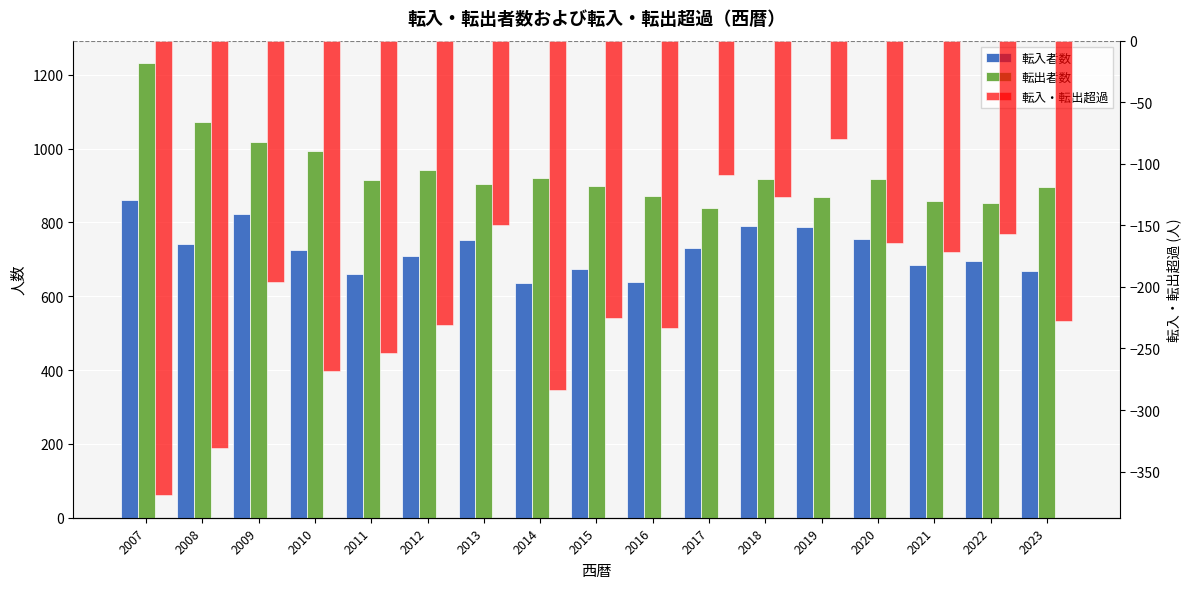

Reading left to right, list all the values displayed in this chart.

転入者数: 862	742	822	725	661	710	753	637	675	638	730	790	789	755	686	696	669
転出者数: 1231	1073	1018	993	915	941	903	921	900	871	839	917	869	919	858	853	897
転入・転出超過: -369	-331	-196	-268	-254	-231	-150	-284	-225	-233	-109	-127	-80	-164	-172	-157	-228